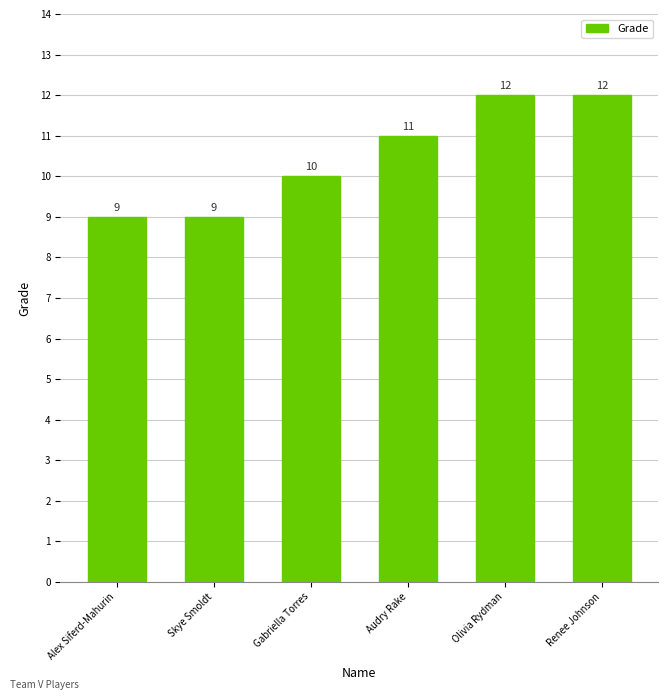

Count the number of categories in the chart.

6